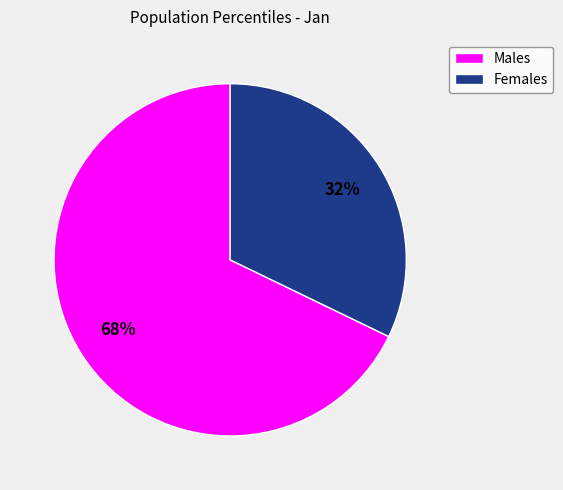

To the nearest percent, what is the difference between the largest and smallest slice percentages?

36%